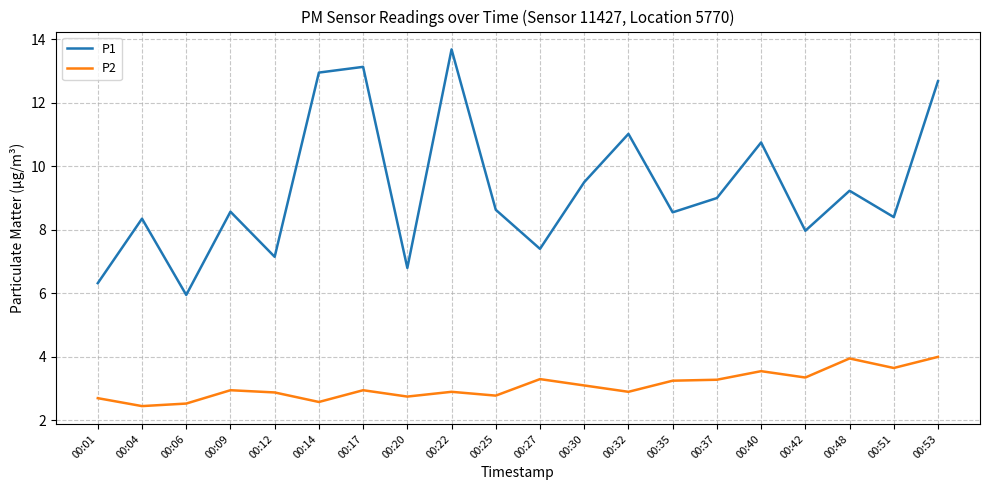

Count the number of data series in this chart.

2